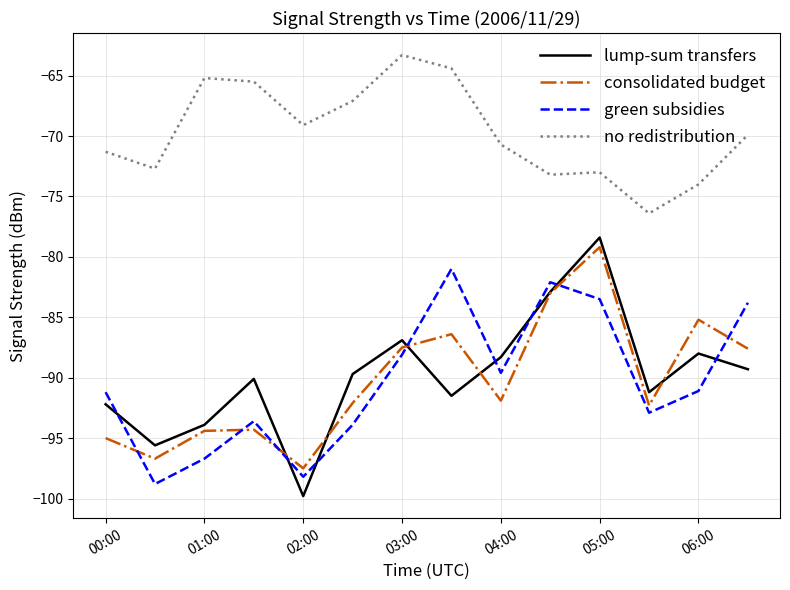

Which series has the largest range (max minus min)?

lump-sum transfers